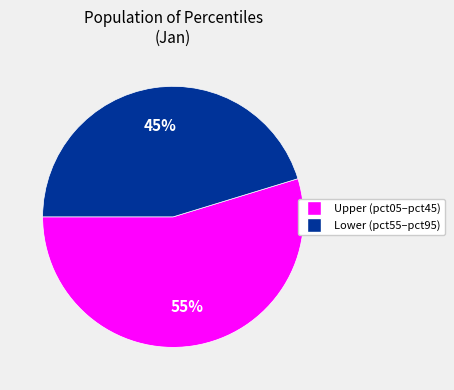

Does any single category account for the majority?

Yes